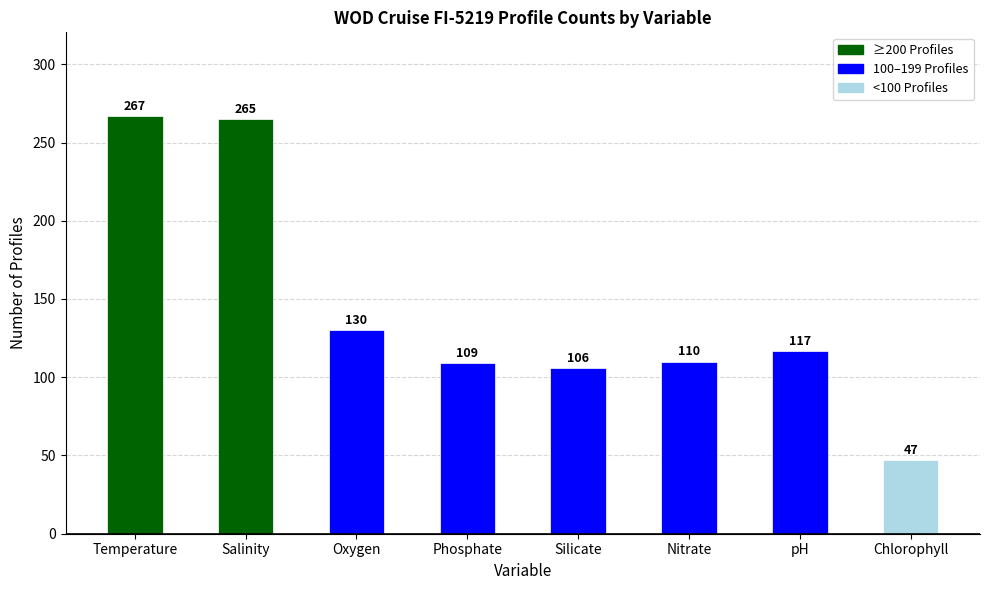

Reading left to right, what are all the values shown in this chart?

Temperature=267	Salinity=265	Oxygen=130	Phosphate=109	Silicate=106	Nitrate=110	pH=117	Chlorophyll=47